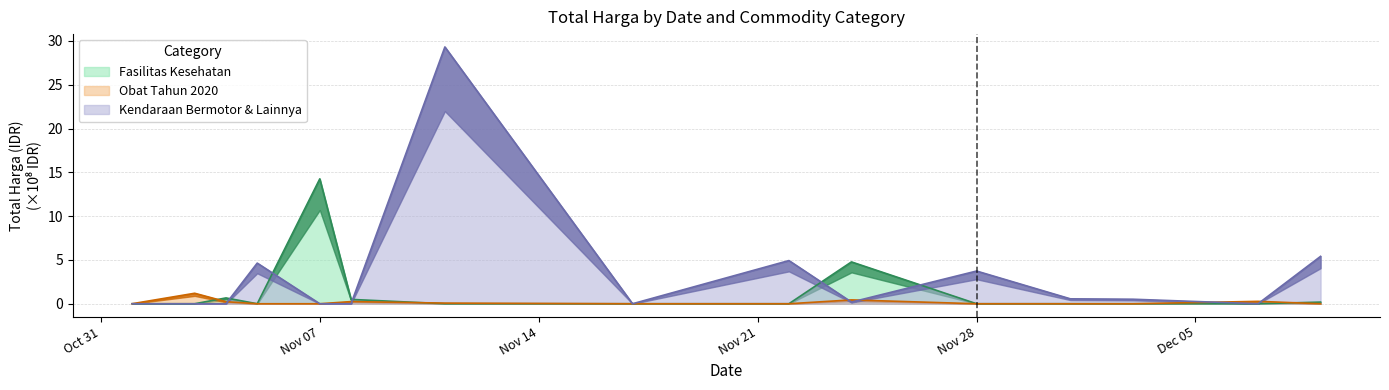

The Kendaraan Bermotor & Lainnya series shows 0.5 at 2021-12-03. True or false?

True